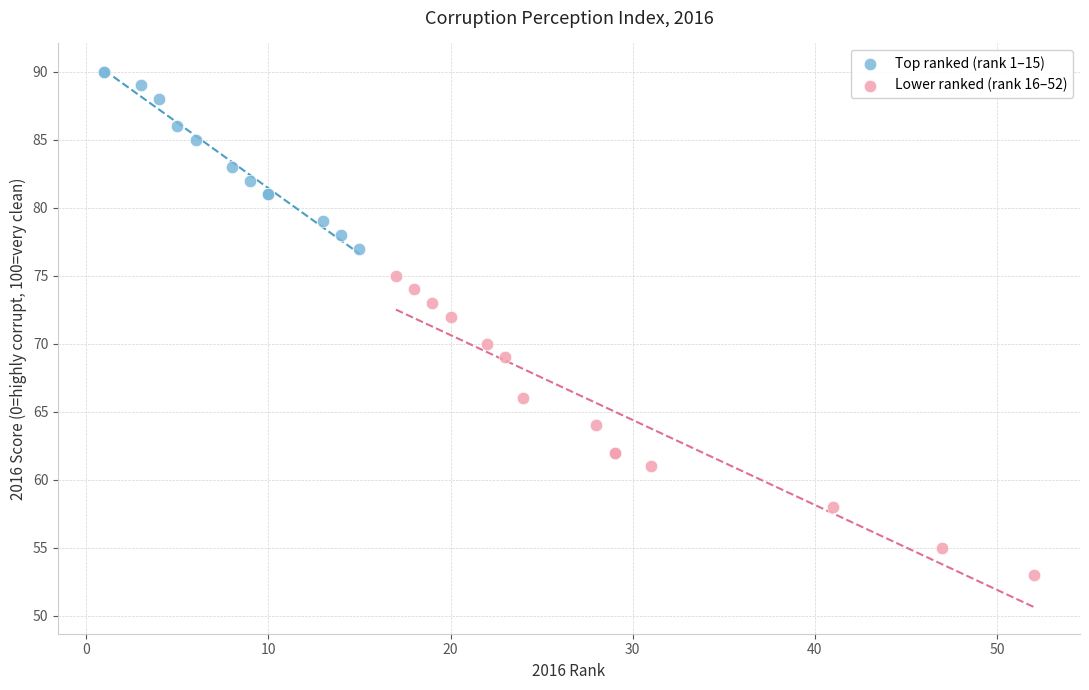

Which series has the widest spread of Y values?

Lower ranked (rank 16–52)